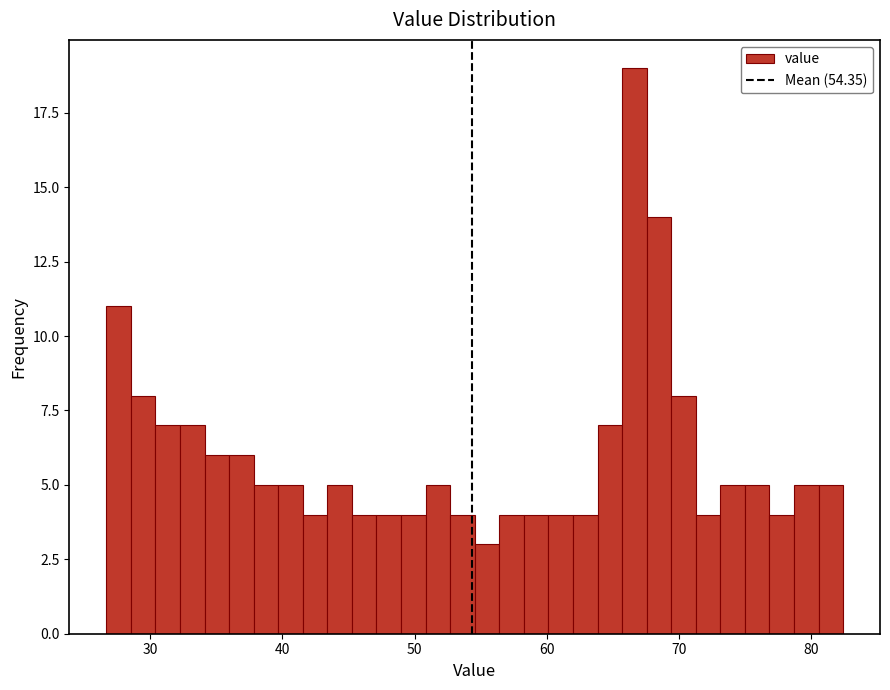

Around what value on the x-axis is the tallest bar? Give the approximate position of its centre, as read against the axis.

67